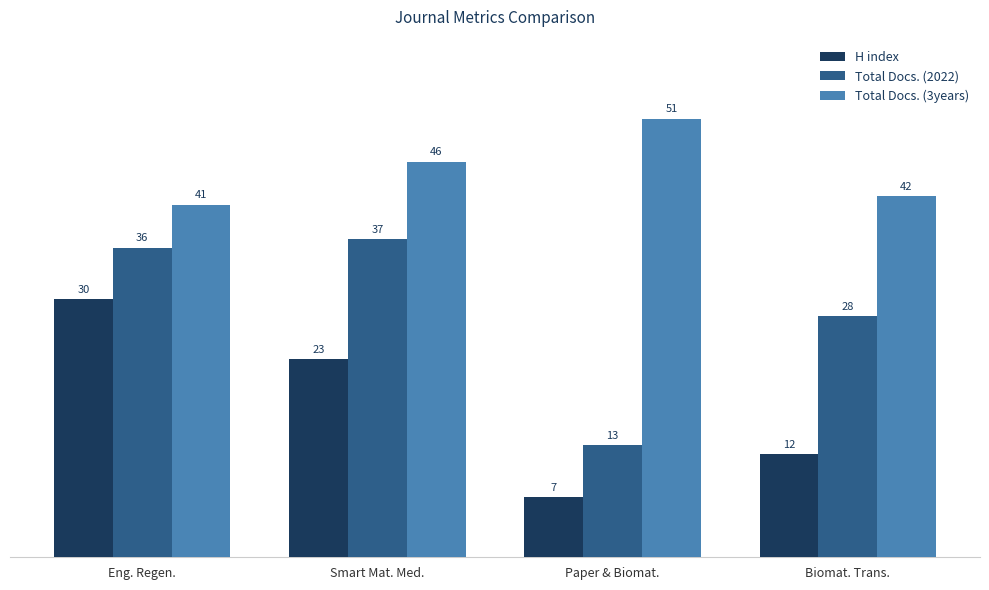

Which series has the largest range (max minus min)?

Total Docs. (2022)